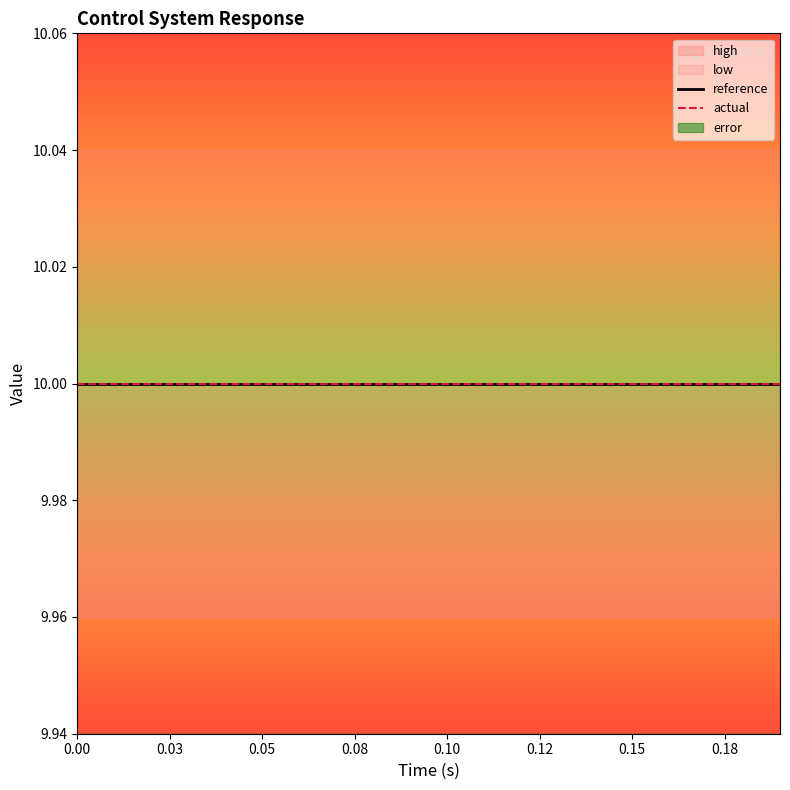

Is the value of actual at 5 greater than the value of low at 3?

Yes